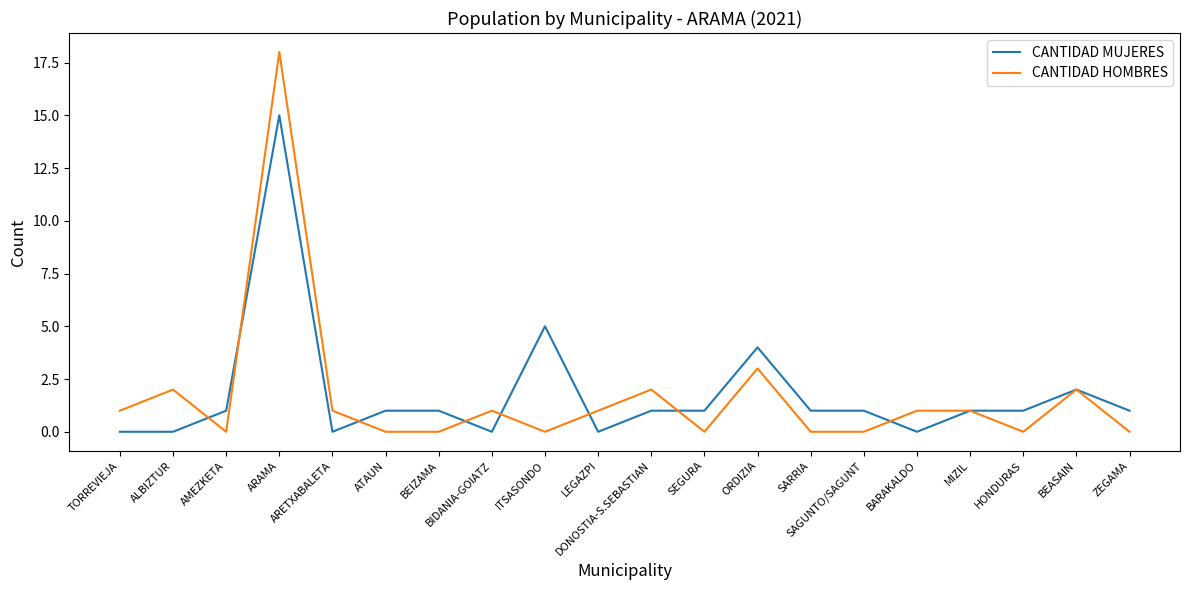

Is this an area chart (filled region under the line)?

No